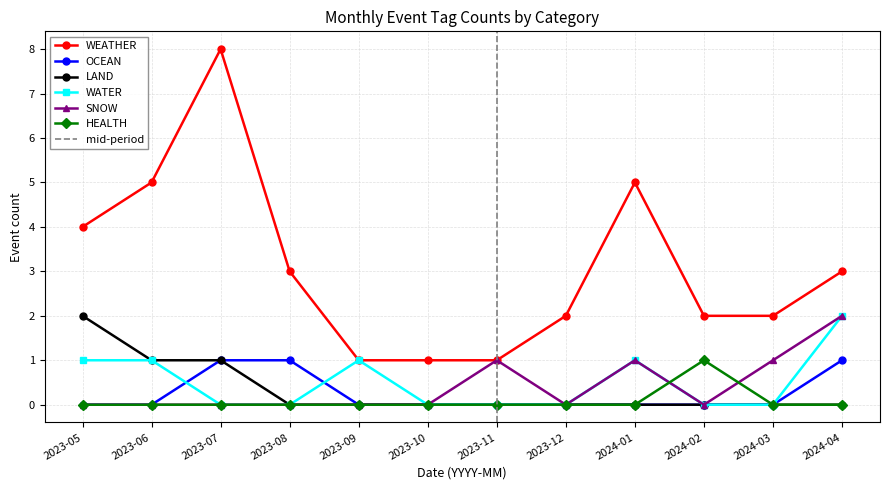

Which category has the highest value across all series?

2023-07